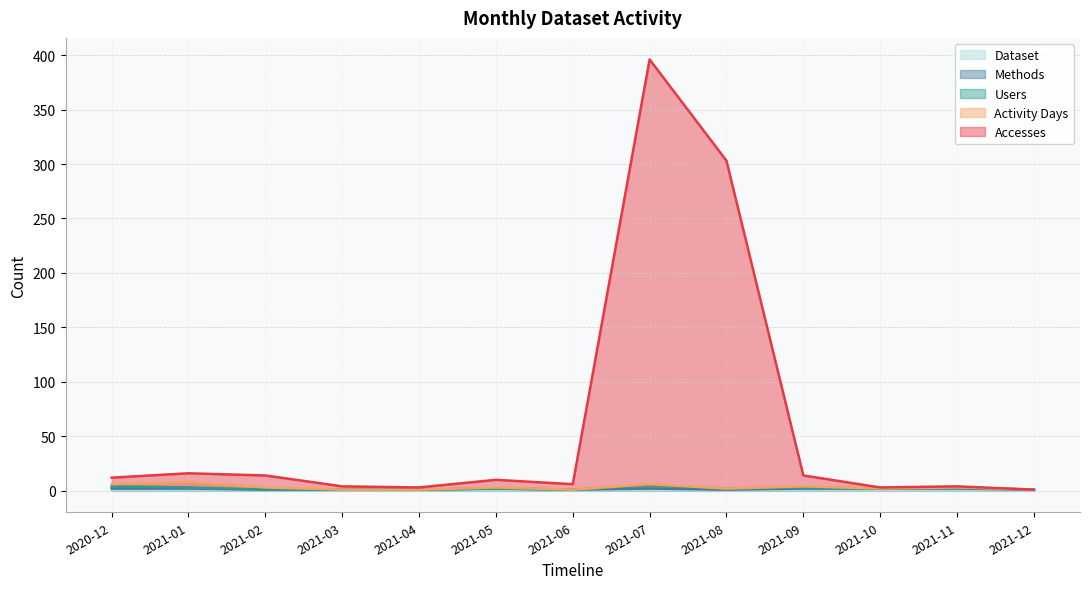

At which category does Methods reach its first local peak?

2021-05